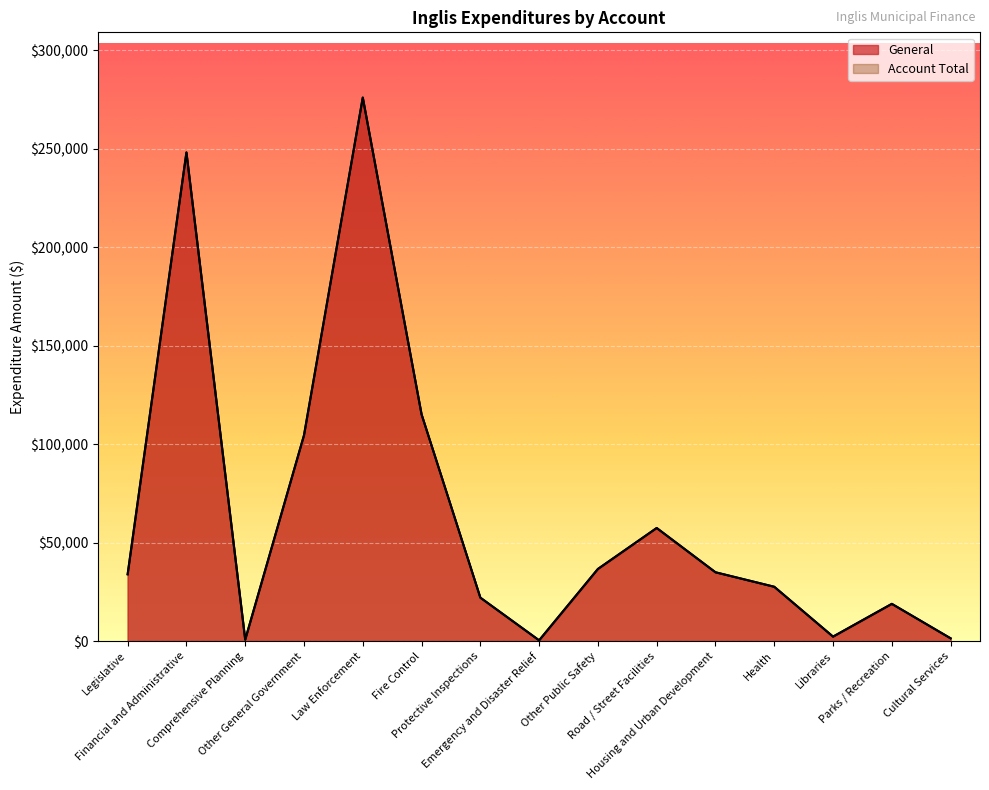

Which series has the largest total across all categories?

General